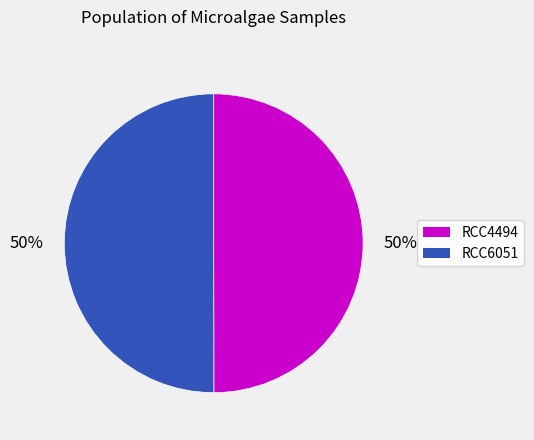

To the nearest percent, what is the combined percentage of RCC4494 and RCC6051?

100%